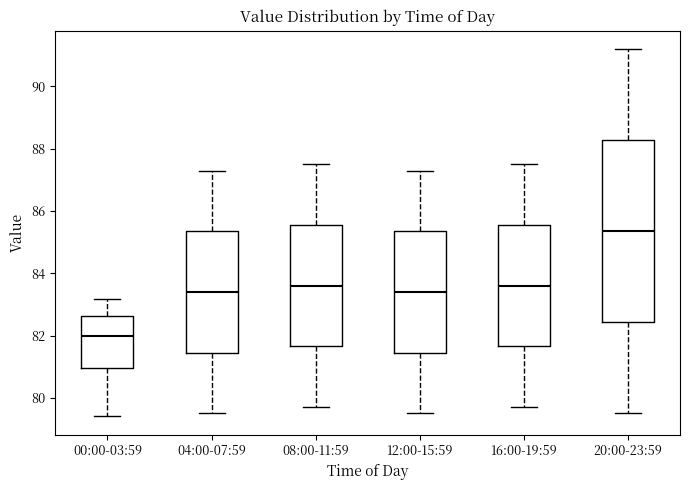

Where does the upper whisker of the box for 12:00-15:59 end on the y-axis? The values are not printed on the chart, so give them approximately, as read against the axis.

87.4